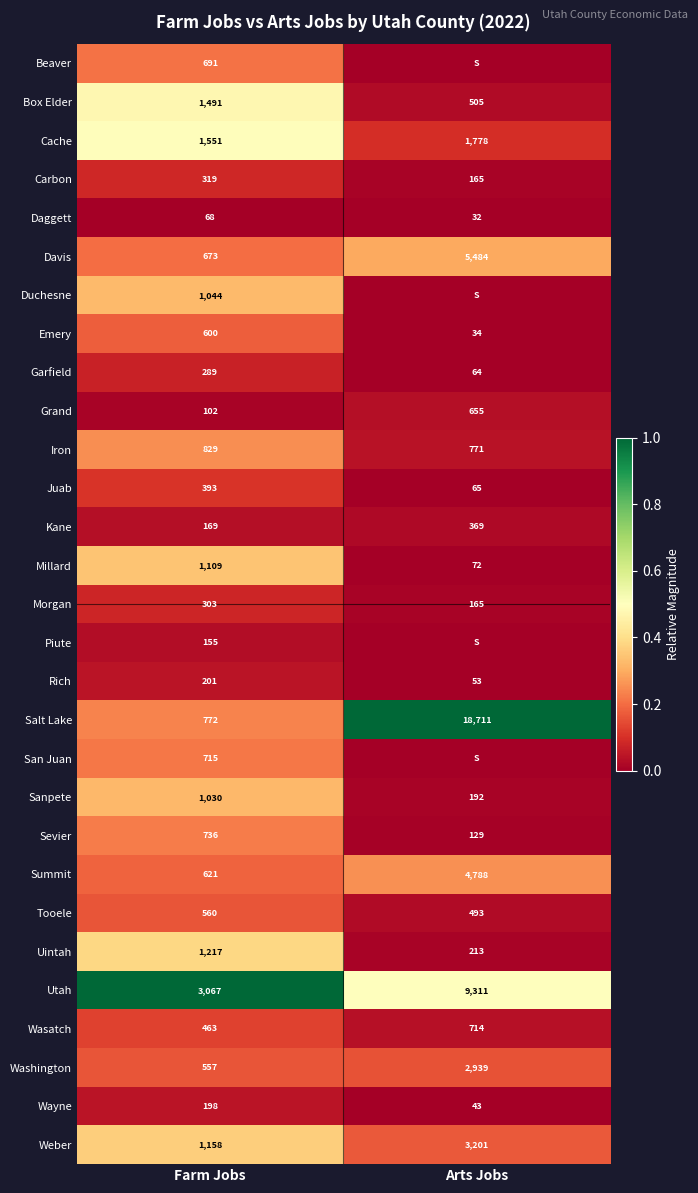

What is the total value across all series at Farm Jobs?

21081